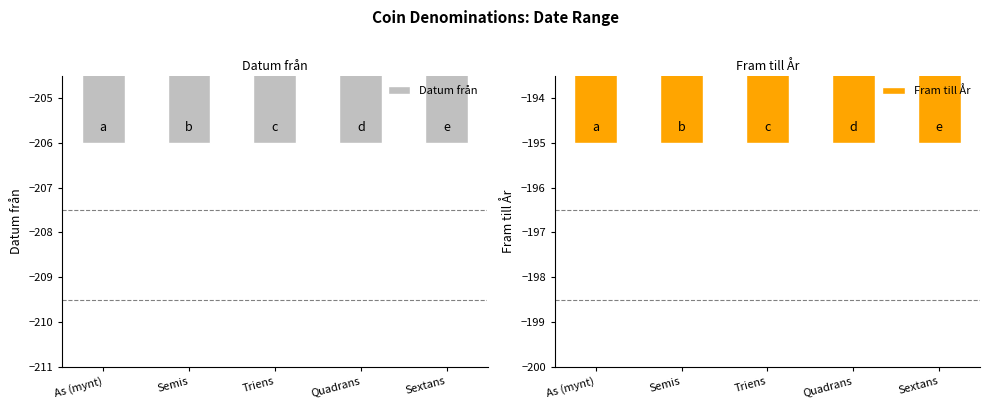

Count the number of data series in this chart.

2